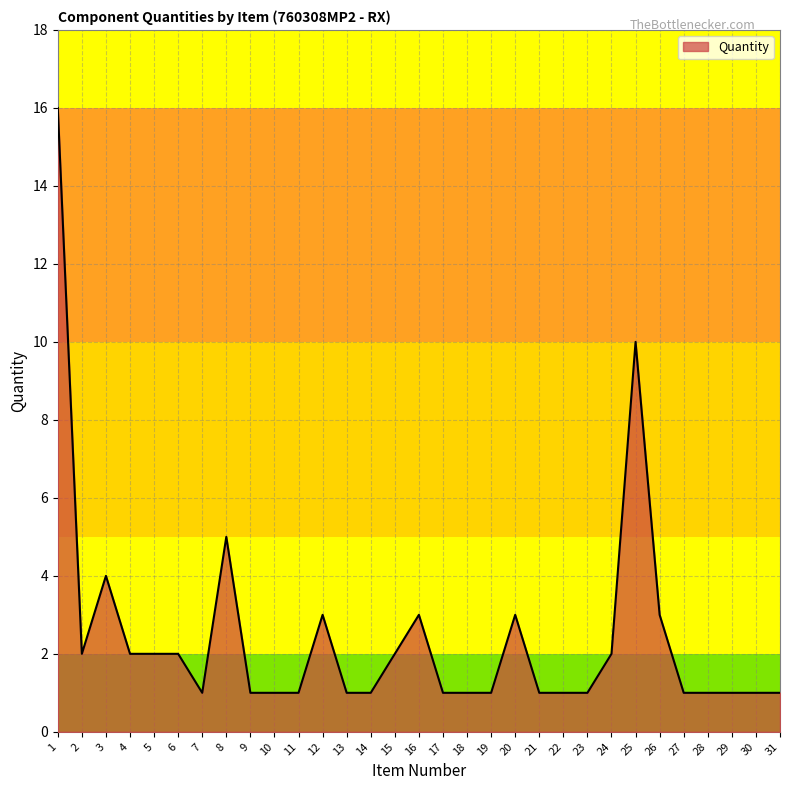

Reading left to right, what are all the values shown in this chart?

1=16	2=2	3=4	4=2	5=2	6=2	7=1	8=5	9=1	10=1	11=1	12=3	13=1	14=1	15=2	16=3	17=1	18=1	19=1	20=3	21=1	22=1	23=1	24=2	25=10	26=3	27=1	28=1	29=1	30=1	31=1